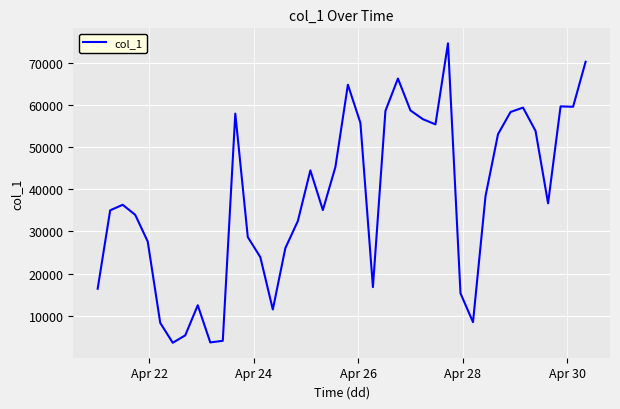

What is the difference between the maximum and minimum values?

70977.0